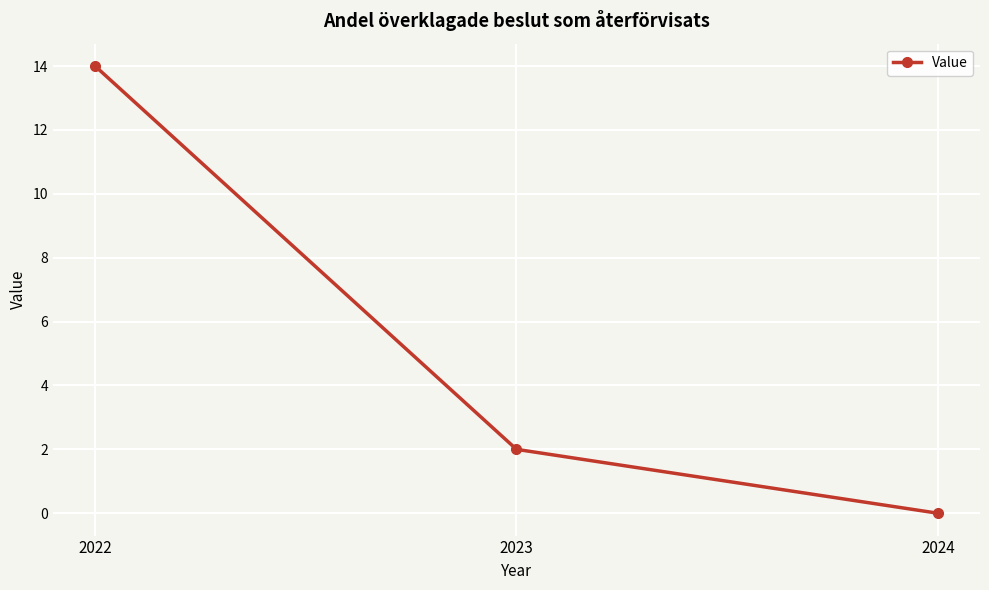

At which label does the data first exceed 2?

2022